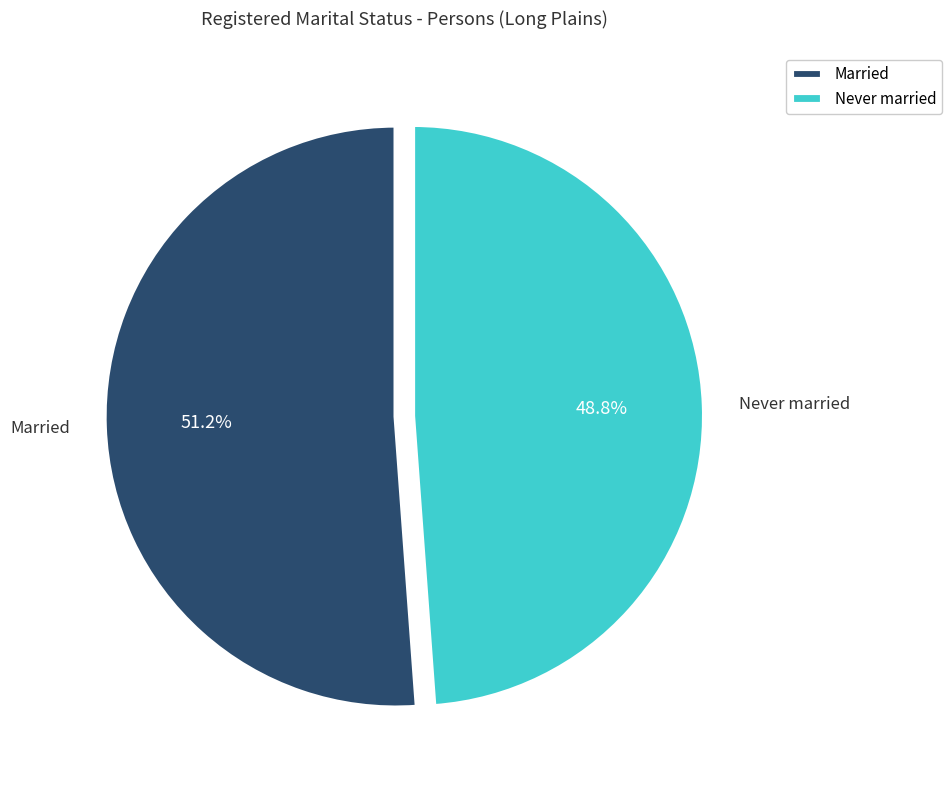

Which has a higher value, Never married or Married?

Married